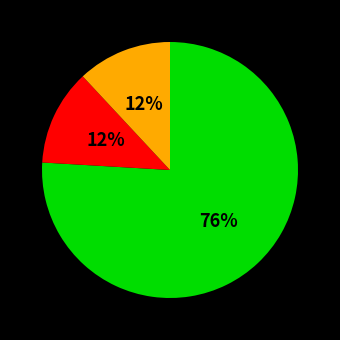

How many segments does this pie chart have?

3